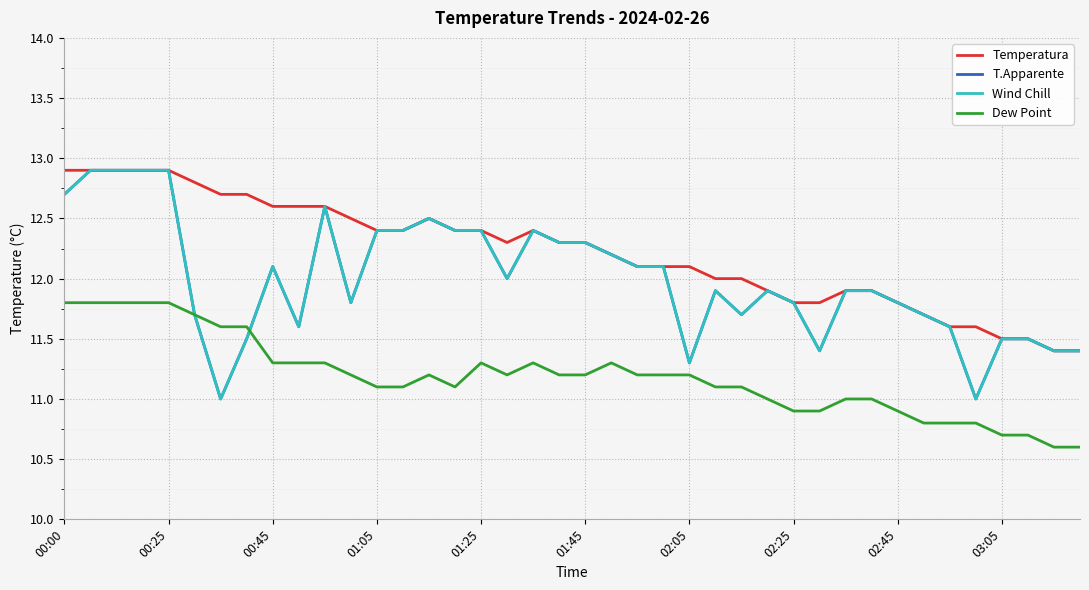

Is this an area chart (filled region under the line)?

No